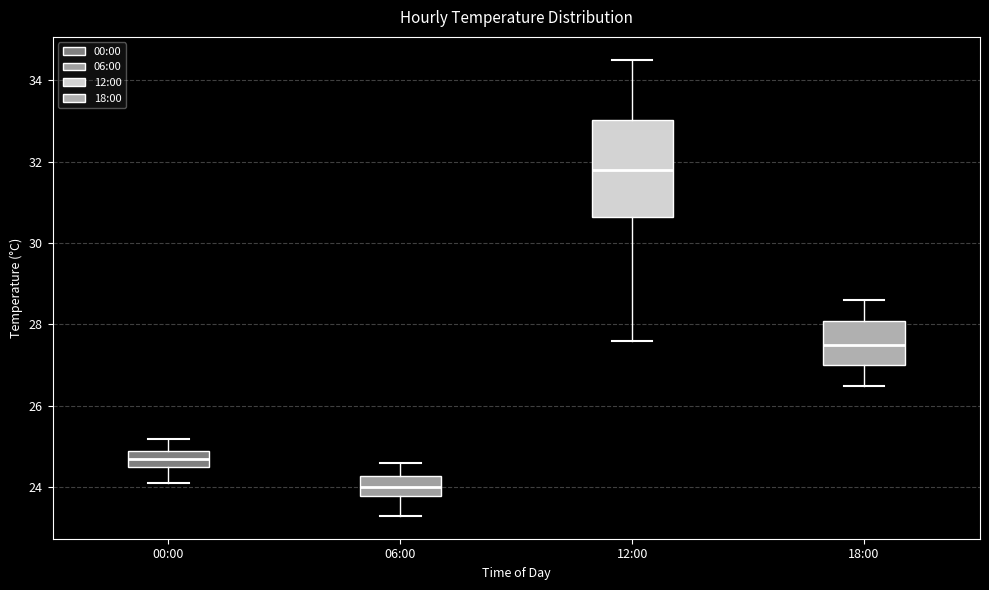

Which box's median line is the highest?

12:00